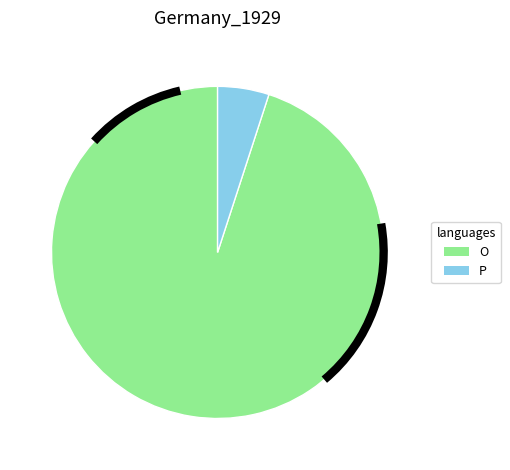

What is the ratio of the value at O to the value at P?

19.0